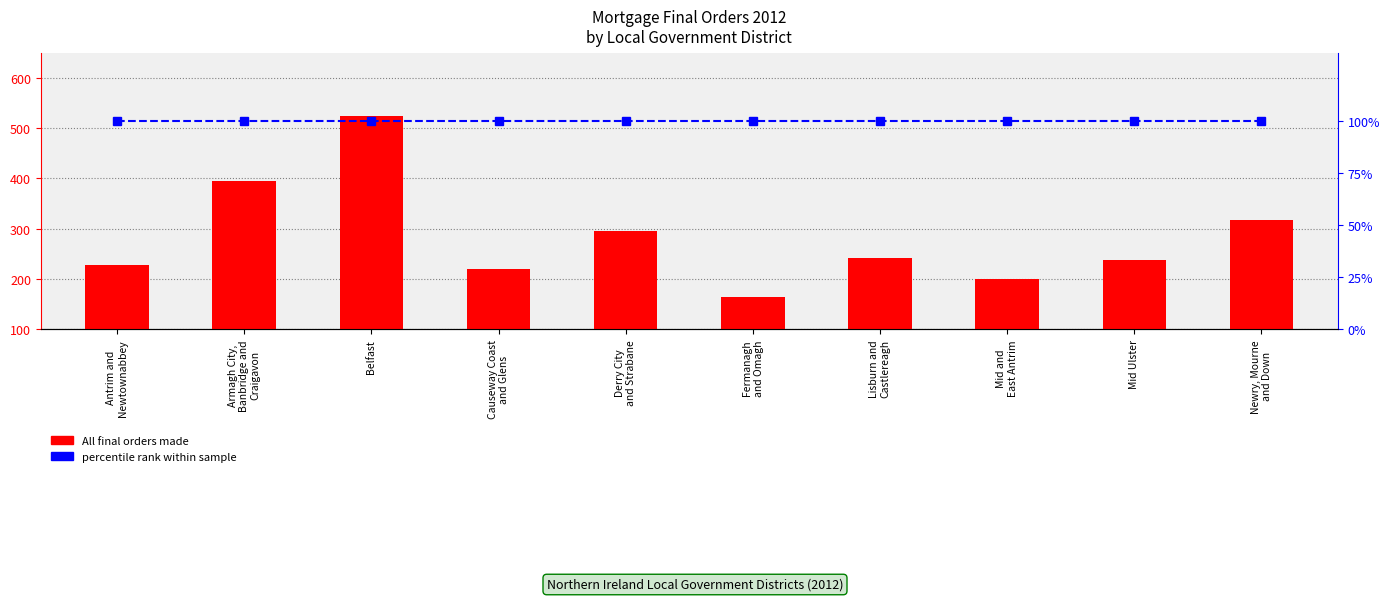

How many categories are shown in the chart?

10